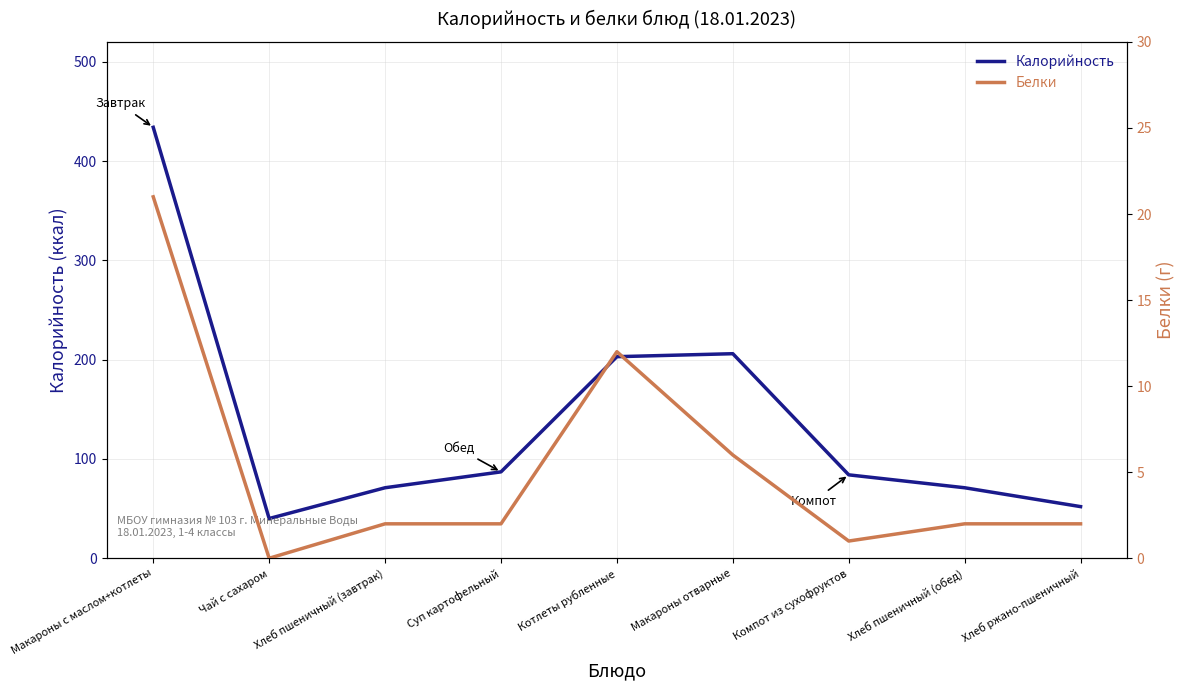

Rank the series at Хлеб пшеничный (обед) from highest to lowest value.

Калорийность, Белки